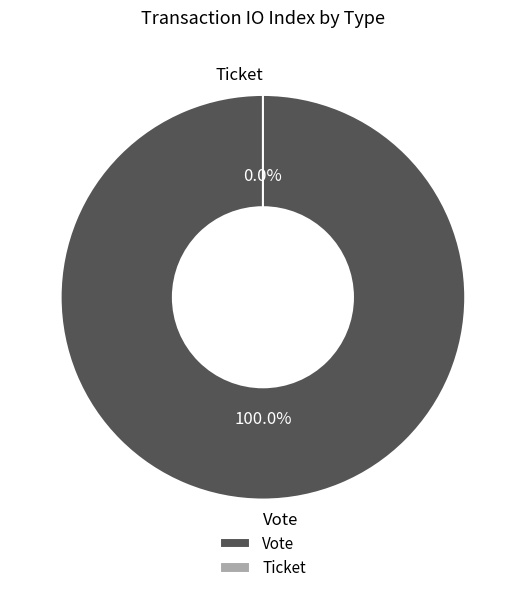

To the nearest percent, what is the difference between the Vote and Ticket slice percentages?

100%